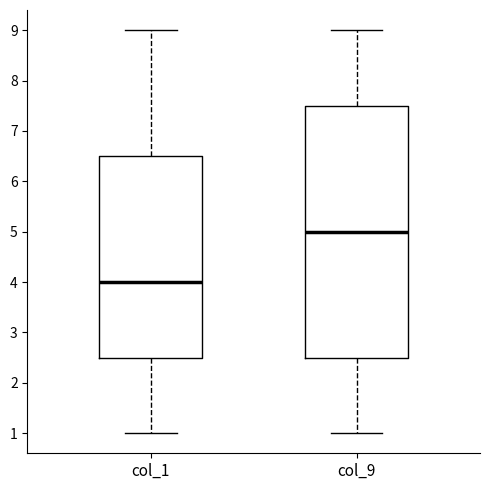

Comparing the boxes themselves (not the whiskers), which one is the tallest?

col_9